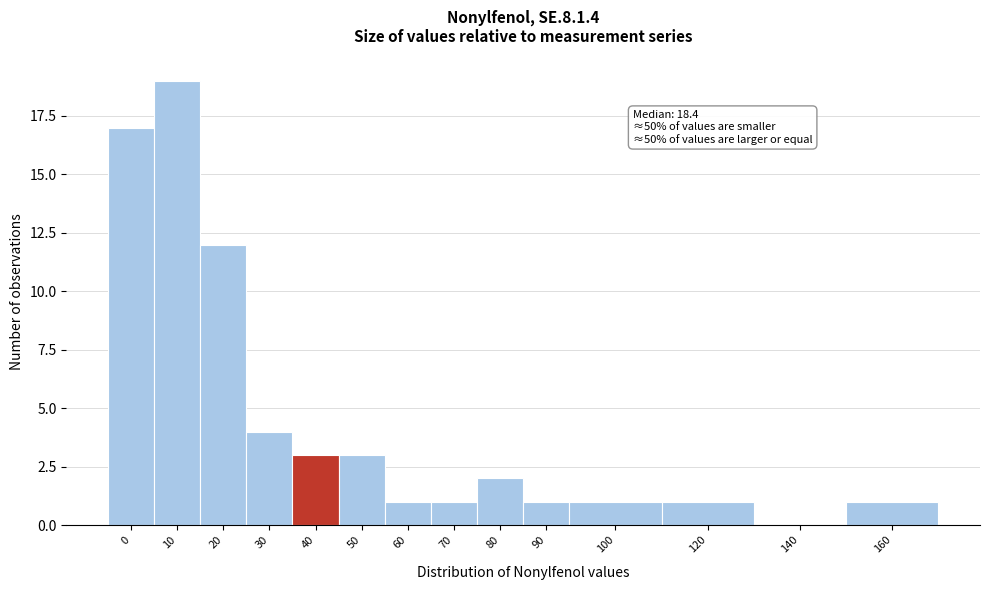

Reading left to right, list all the values displayed in this chart.

0=17	10=19	20=12	30=4	40=3	50=3	60=1	70=1	80=2	90=1	100=1	120=1	140=0	160=1